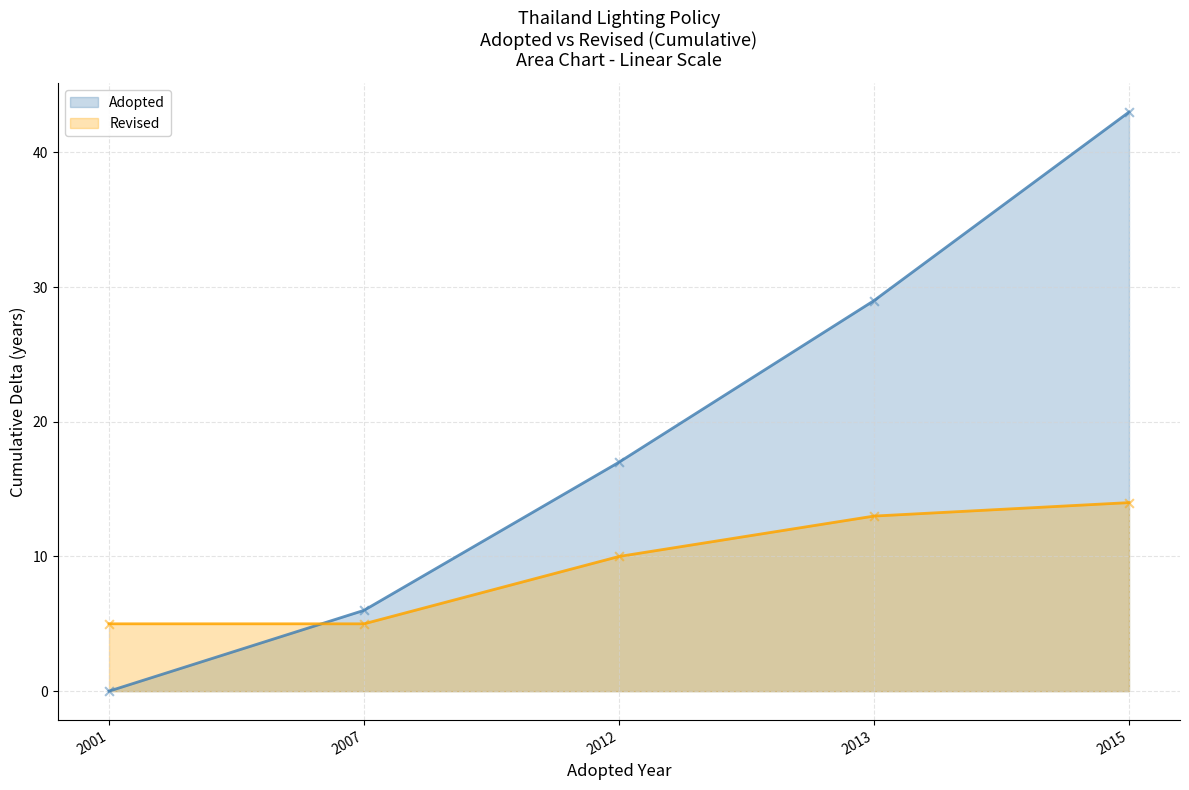

What are all the series names shown in the legend?

Adopted, Revised